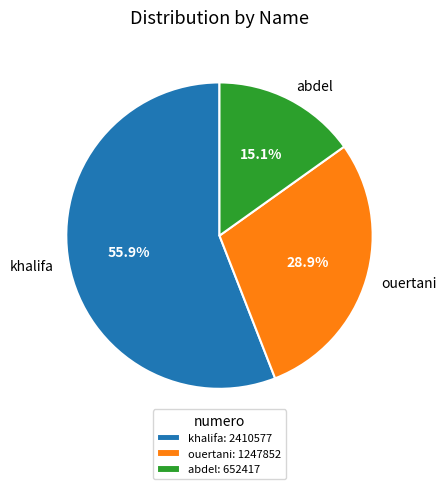

To the nearest percent, what is the combined percentage of ouertani and abdel?

44%